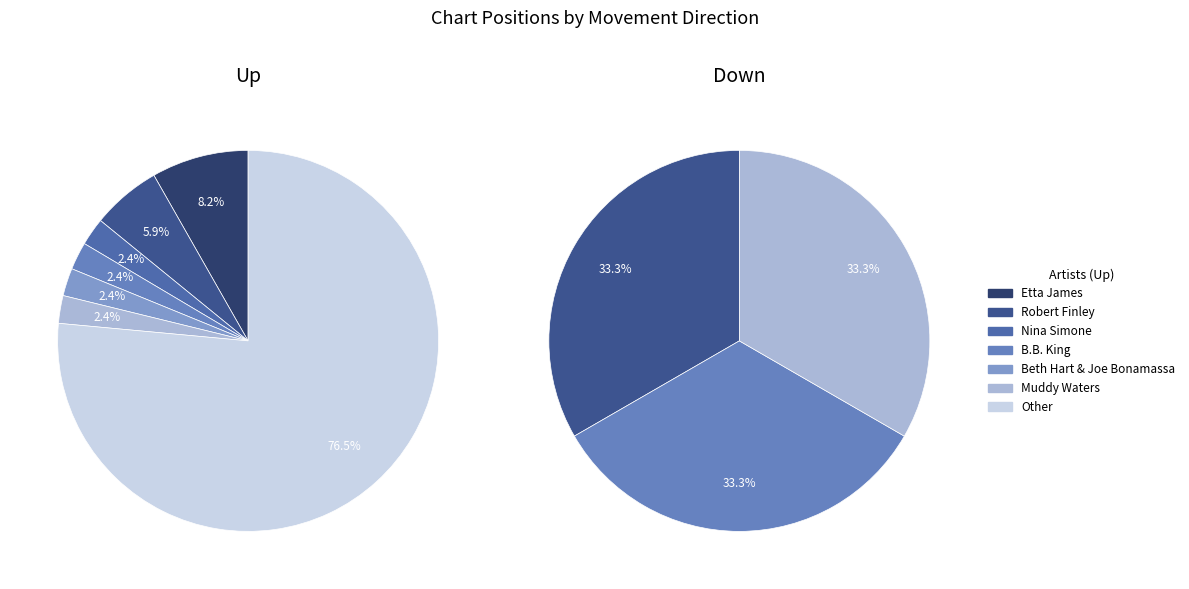

To the nearest percent, what percentage of the pie is down?

15%